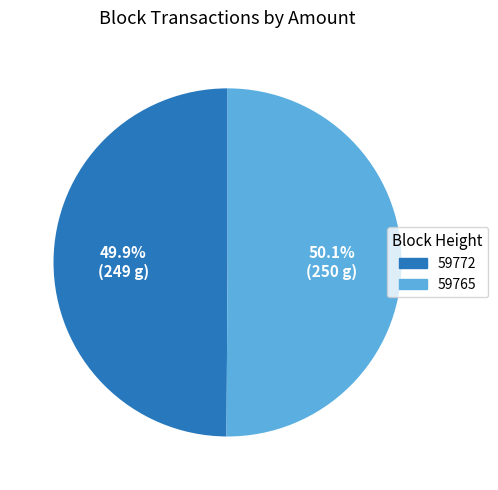

Count the number of slices in the pie.

2